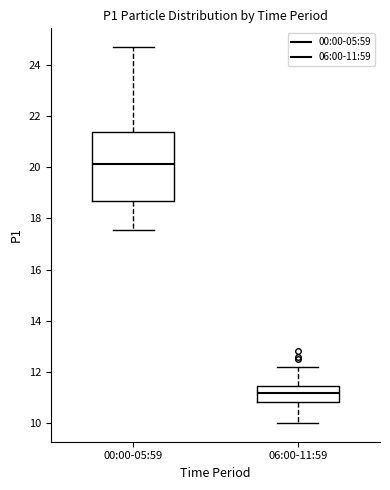

Reading left to right, transcribe this box plot: for each box, give where its median line is, the range the box spans, and where its two whiskers end, as read against the y-axis. The values are not printed on the chart, so give them approximately, as read against the axis.

00:00-05:59: median 20.2, box 18.6 to 21.4, whiskers 17.6 to 24.8
06:00-11:59: median 11.2, box 10.8 to 11.4, whiskers 10.0 to 12.2